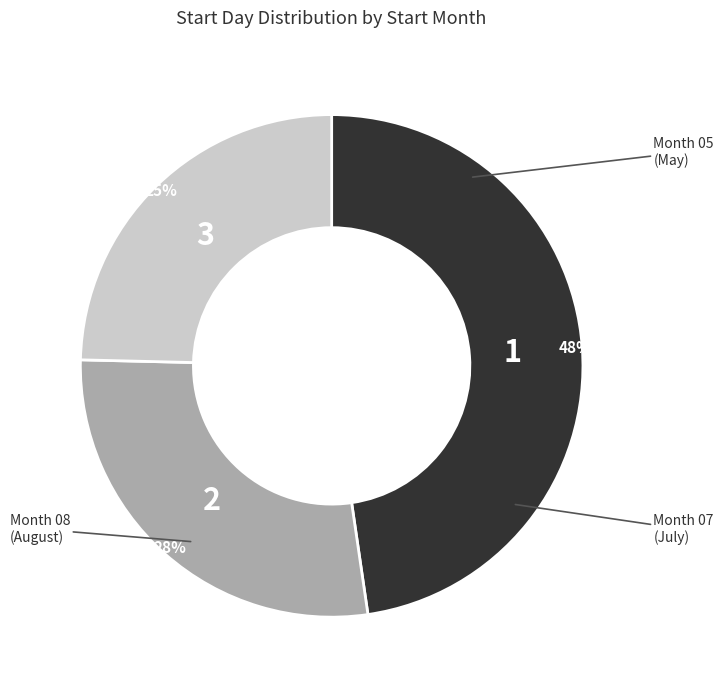

To the nearest percent, what is the difference between the largest and smallest slice percentages?

23%